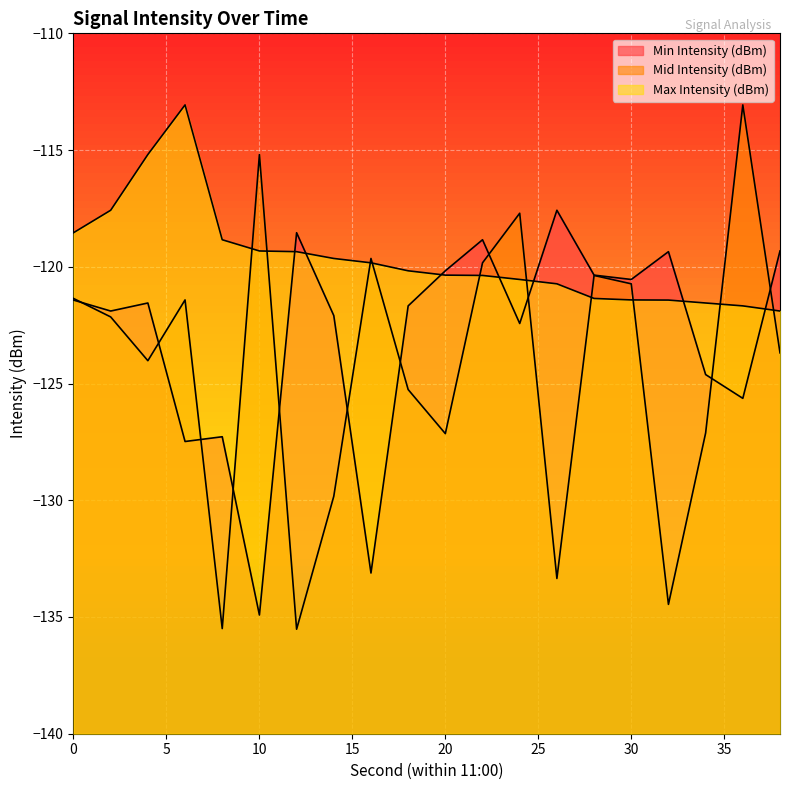

What is the sum of all Min Intensity (dBm) values?

-2458.8